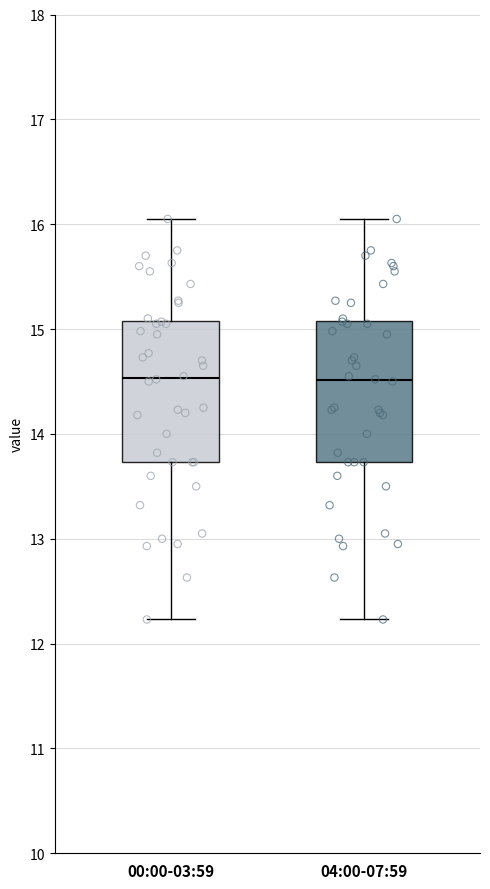

Where does the median line of the box for 00:00-03:59 sit on the y-axis? The values are not printed on the chart, so give them approximately, as read against the axis.

14.5